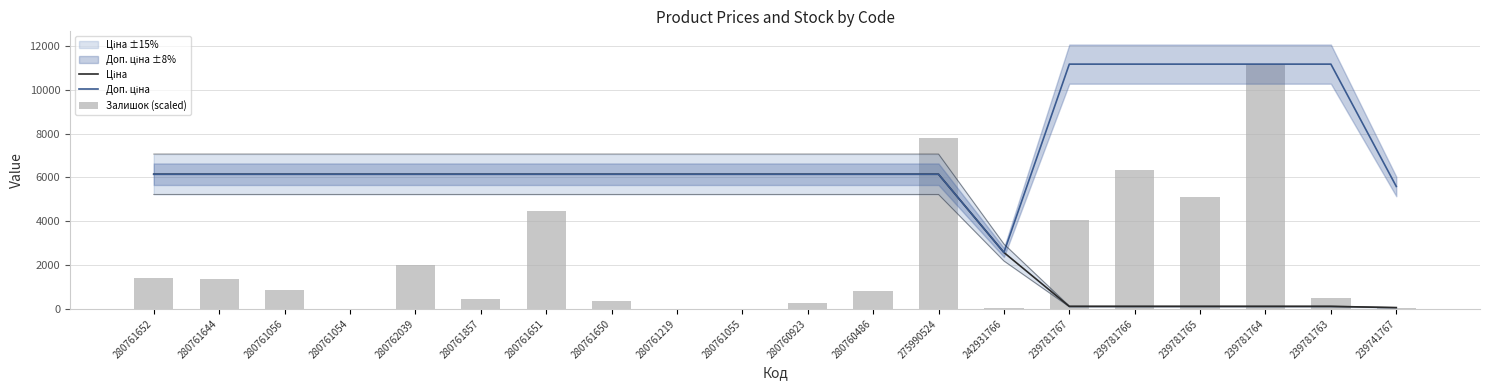

At which label is Залишок (scaled) closest to 5575?

239781765